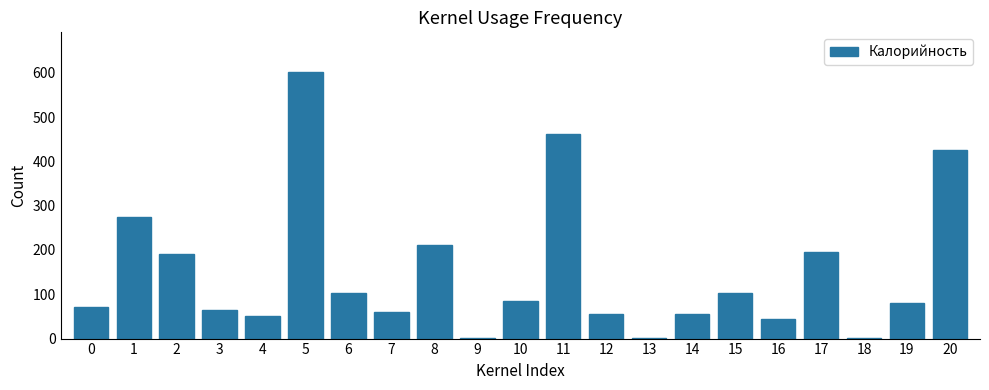

What is the sum of all values?

3135